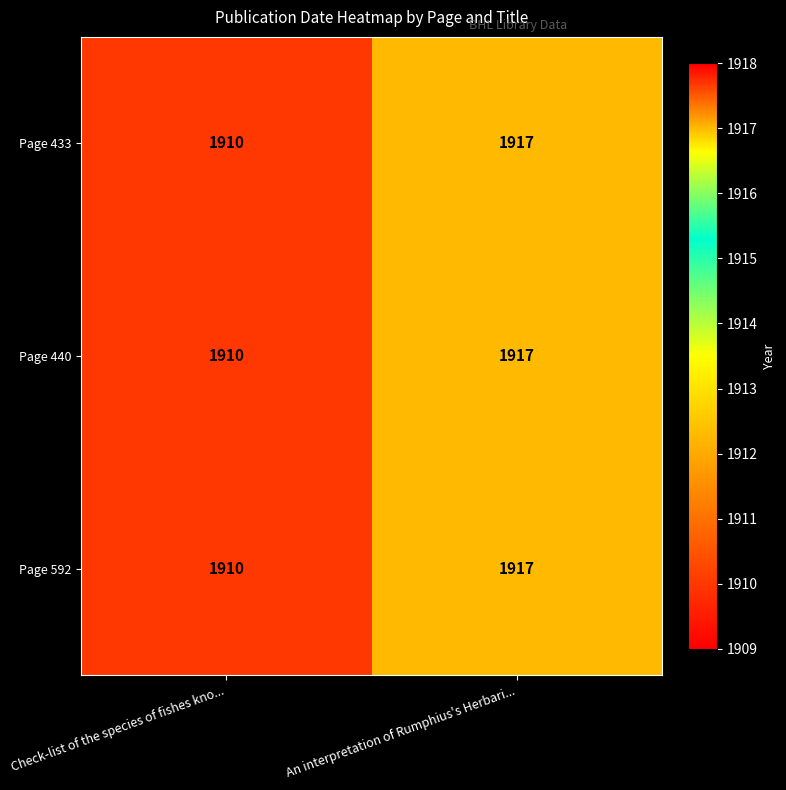

At which label is Page 433 closest to 1913?

Check-list of the species of fishes kno...